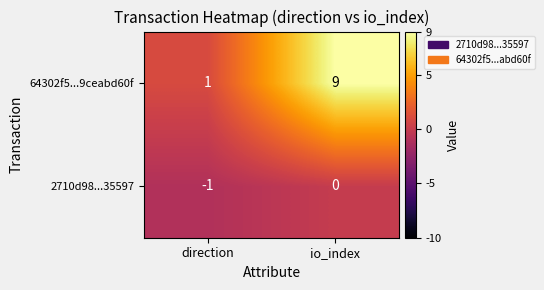

How many series are shown in this chart?

2